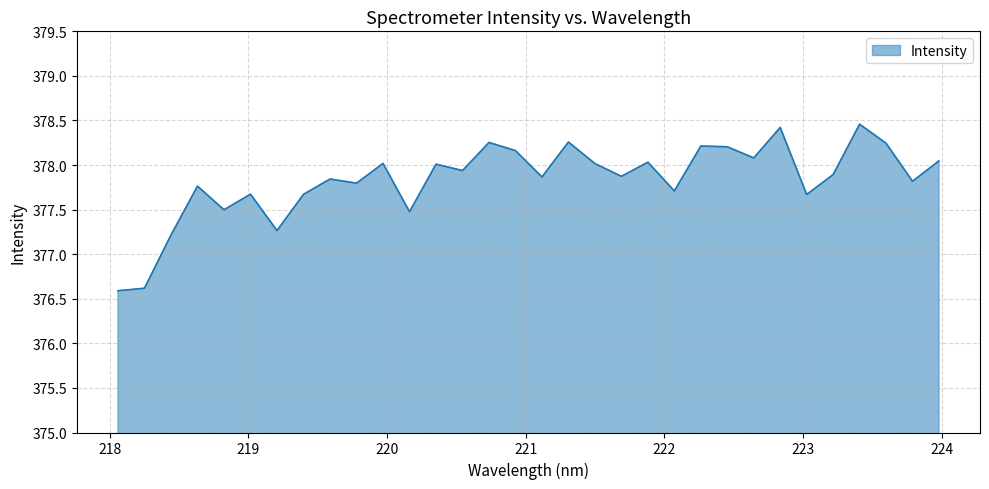

What is the difference between the maximum and minimum values?

1.9